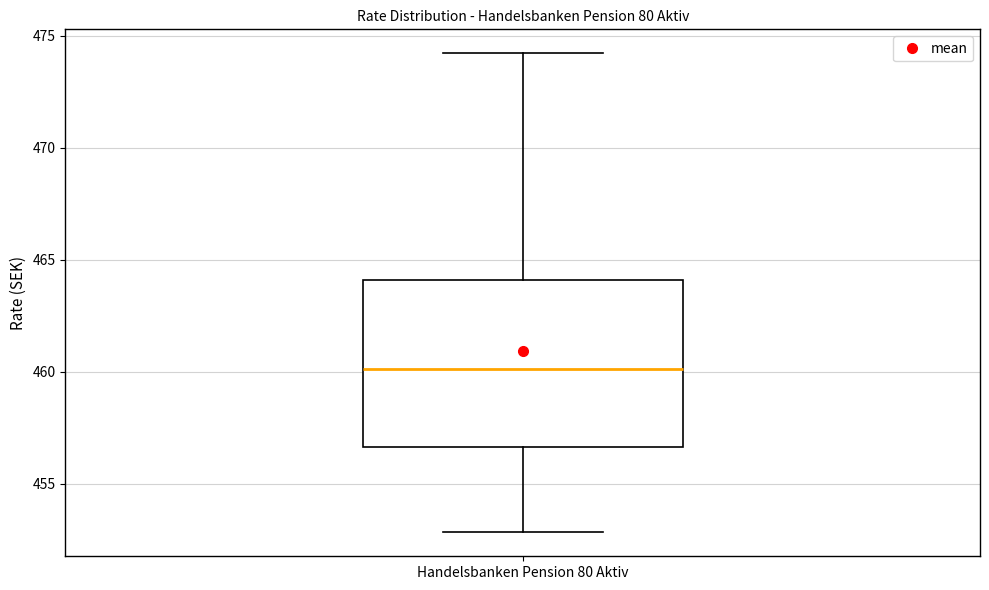

Read this box plot against the y-axis: the position of the median line, the range covered by the box, and the ends of both whiskers. The values are not printed on the chart, so give them approximately, as read against the axis.

median 460.0, box 456.5 to 464.0, whiskers 453.0 to 474.0